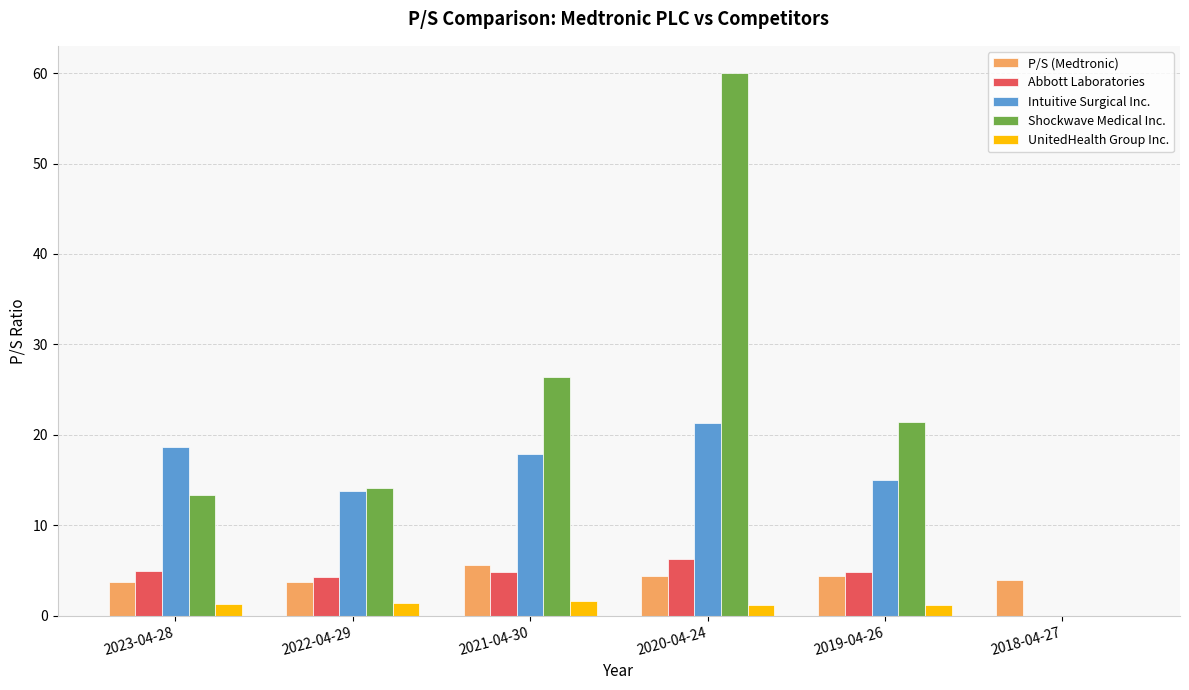

At which category is the sum across all series the highest?

2020-04-24